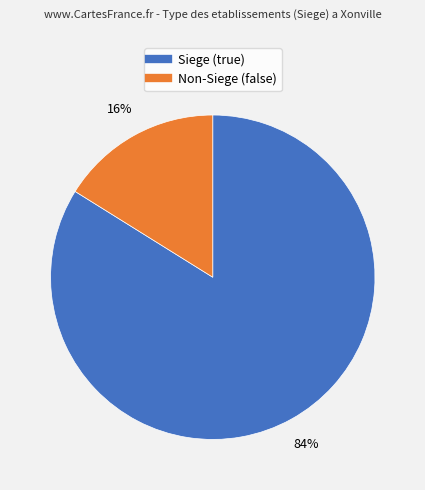

Is there any slice that represents more than half of the pie?

Yes